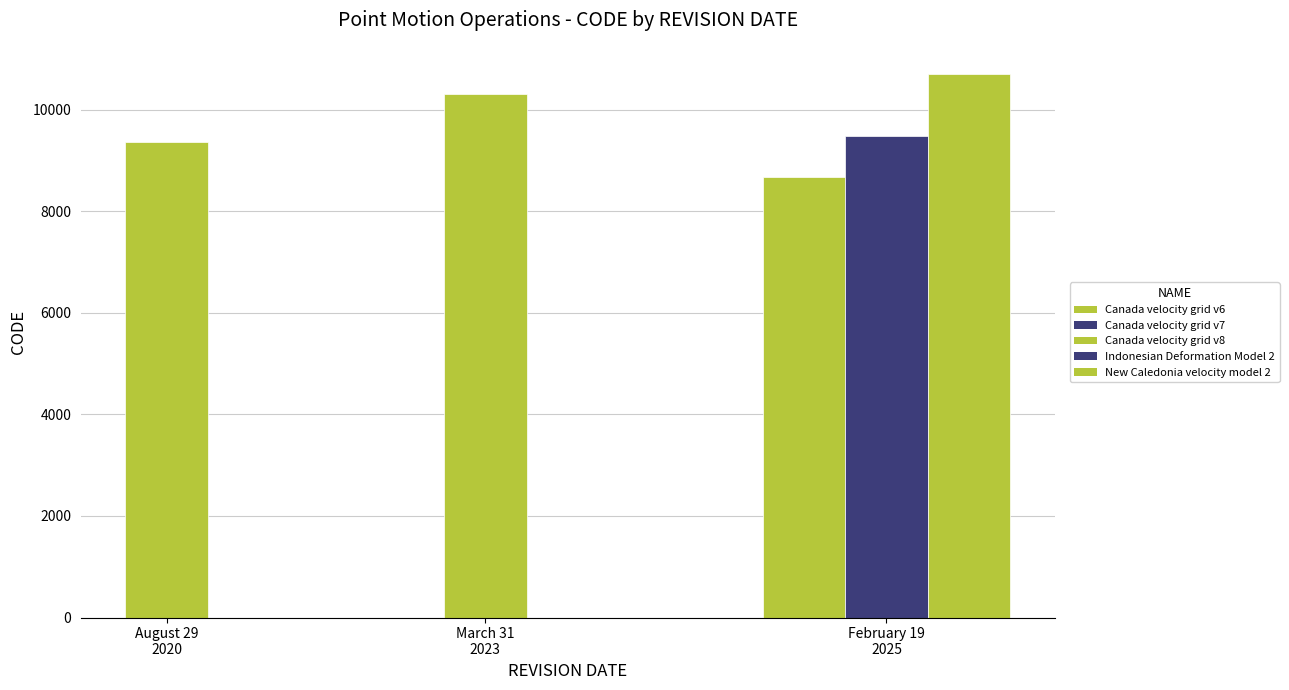

Rank the categories by value from highest to lowest.

February 19, 2025, March 31, 2023, February 19, 2025, August 29, 2020, February 19, 2025